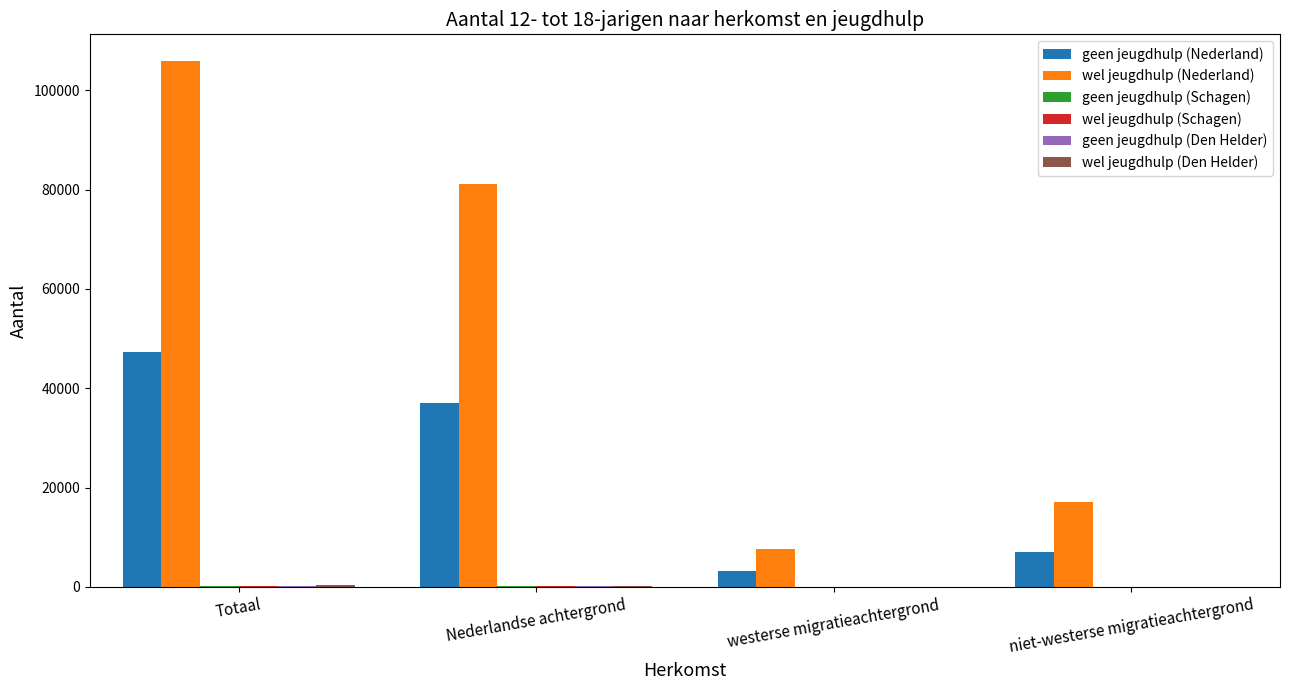

Which series changed the most between Totaal and westerse migratieachtergrond?

wel jeugdhulp (Nederland)